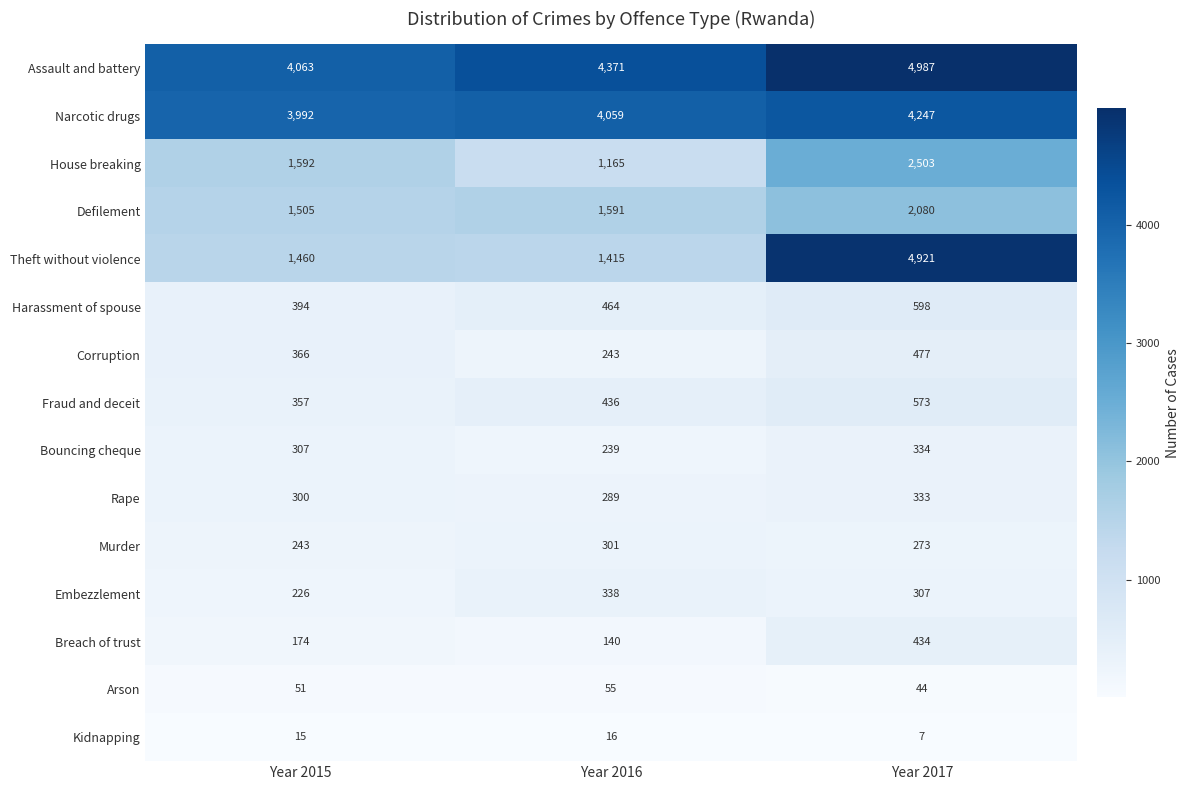

Is it true that Breach of trust equals 216 at Year 2016?

False